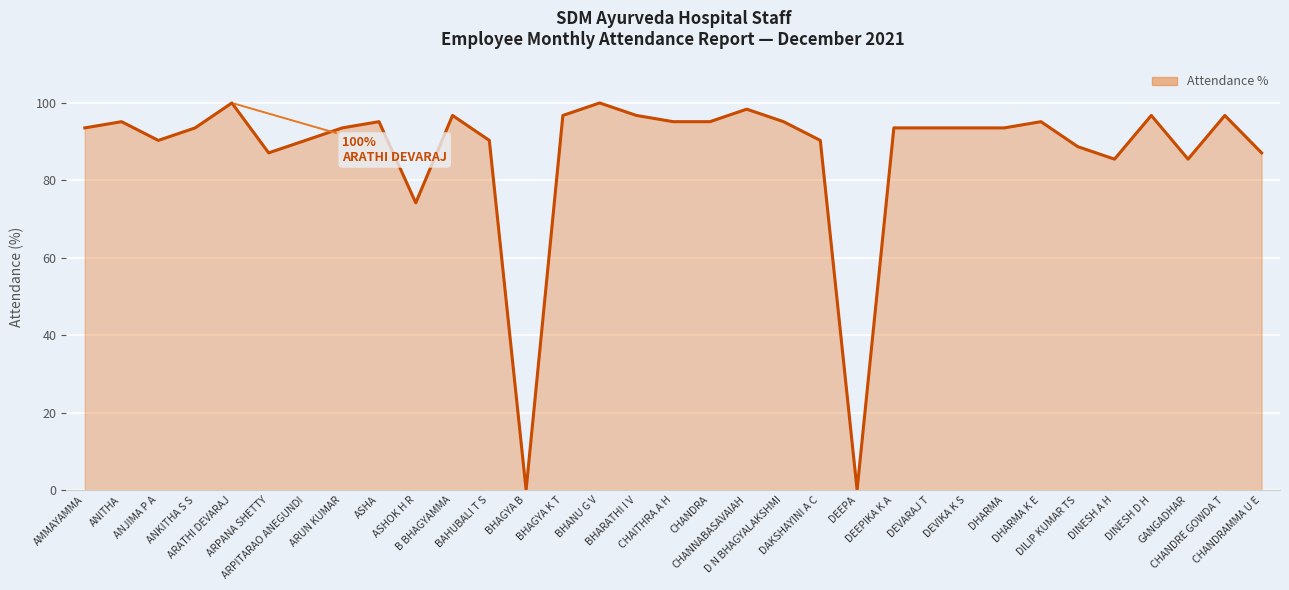

Approximately how many times larger is the value at CHANDRE GOWDA T compared to DHARMA K E?

1.0